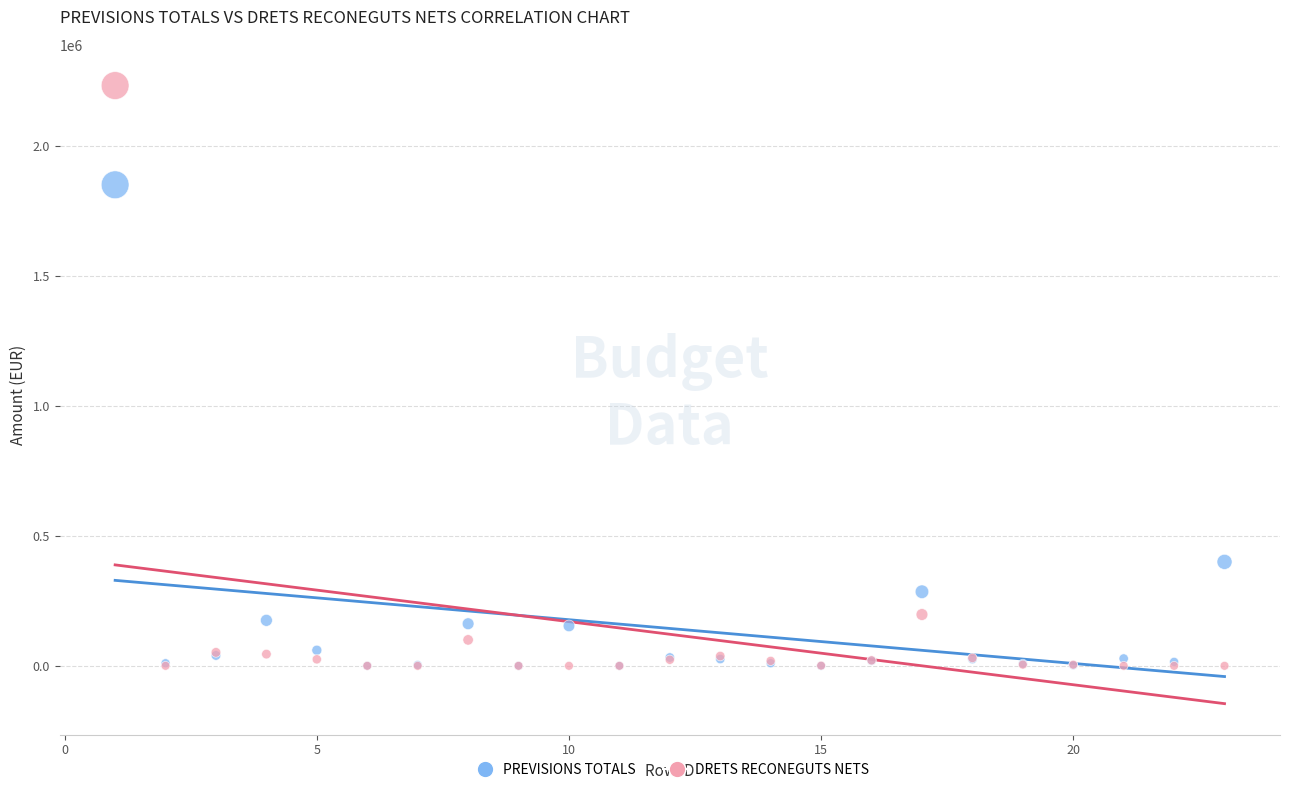

In the PREVISIONS TOTALS series, what Y value is closest to 925492?

400000.0